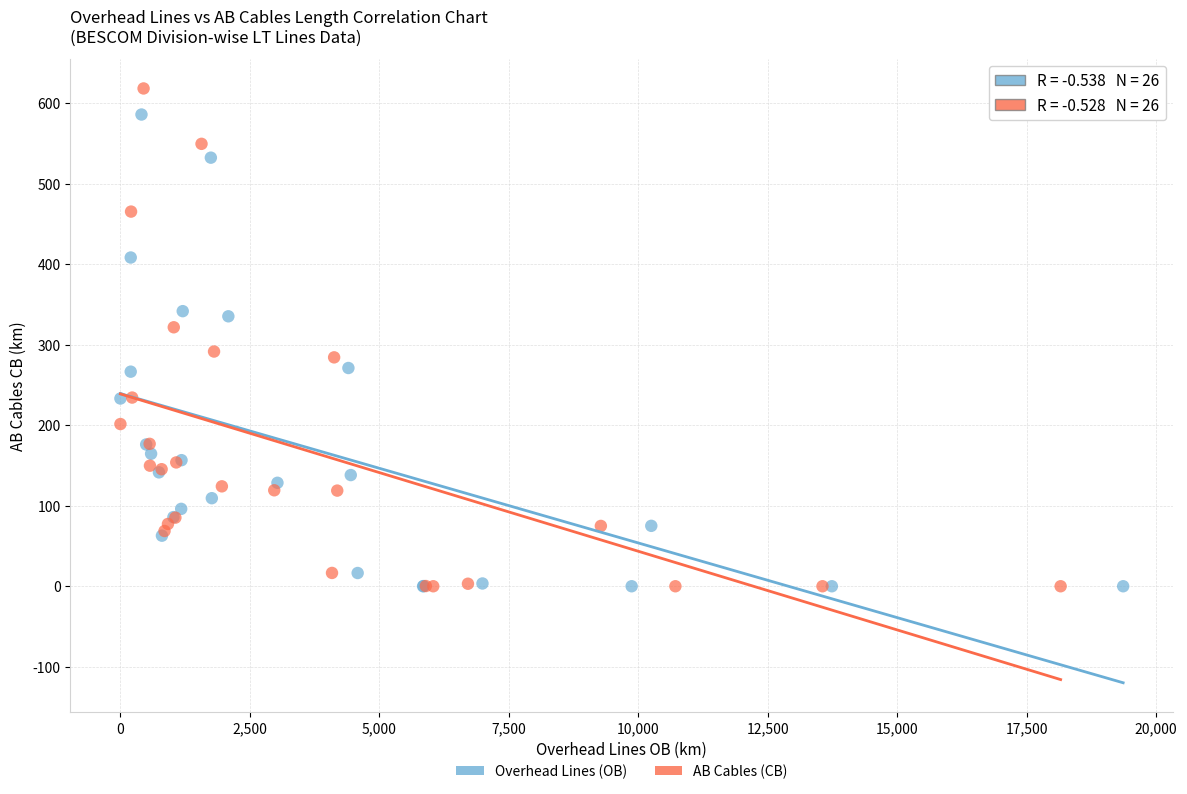

What are all the series names shown in the legend?

Overhead Lines (OB), AB Cables (CB)